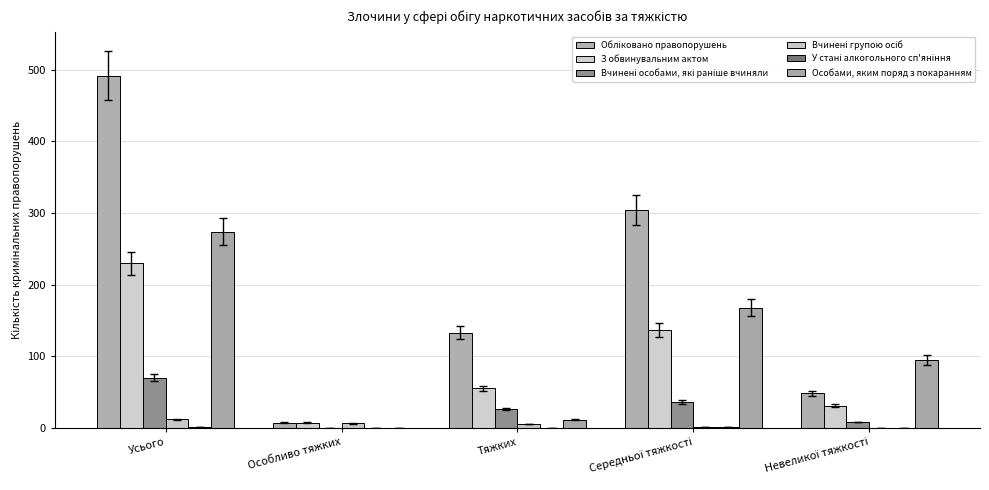

Reading right to left, list all the values displayed in this chart.

Обліковано правопорушень: 48	304	133	7	492
З обвинувальним актом: 31	137	55	7	230
Вчинені особами, які раніше вчиняли: 8	36	26	0	70
Вчинені групою осіб: 0	1	5	6	12
У стані алкогольного сп'яніння: 0	1	0	0	1
Особами, яким поряд з покаранням: 95	168	11	0	274